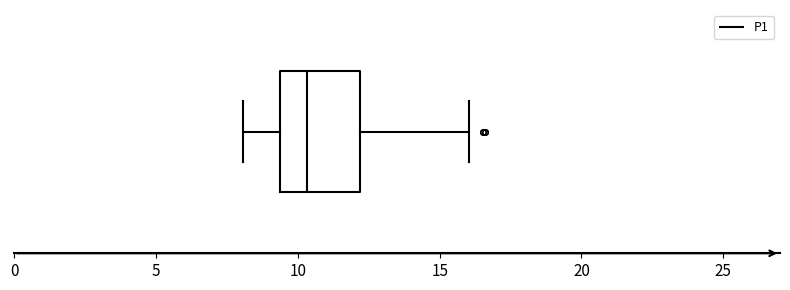

Transcribe this box plot: give where the median line is, the range the box spans, and where the two whiskers end, as read against the x-axis. The values are not printed on the chart, so give them approximately, as read against the axis.

median 10.5, box 9.5 to 12.0, whiskers 8.0 to 16.0